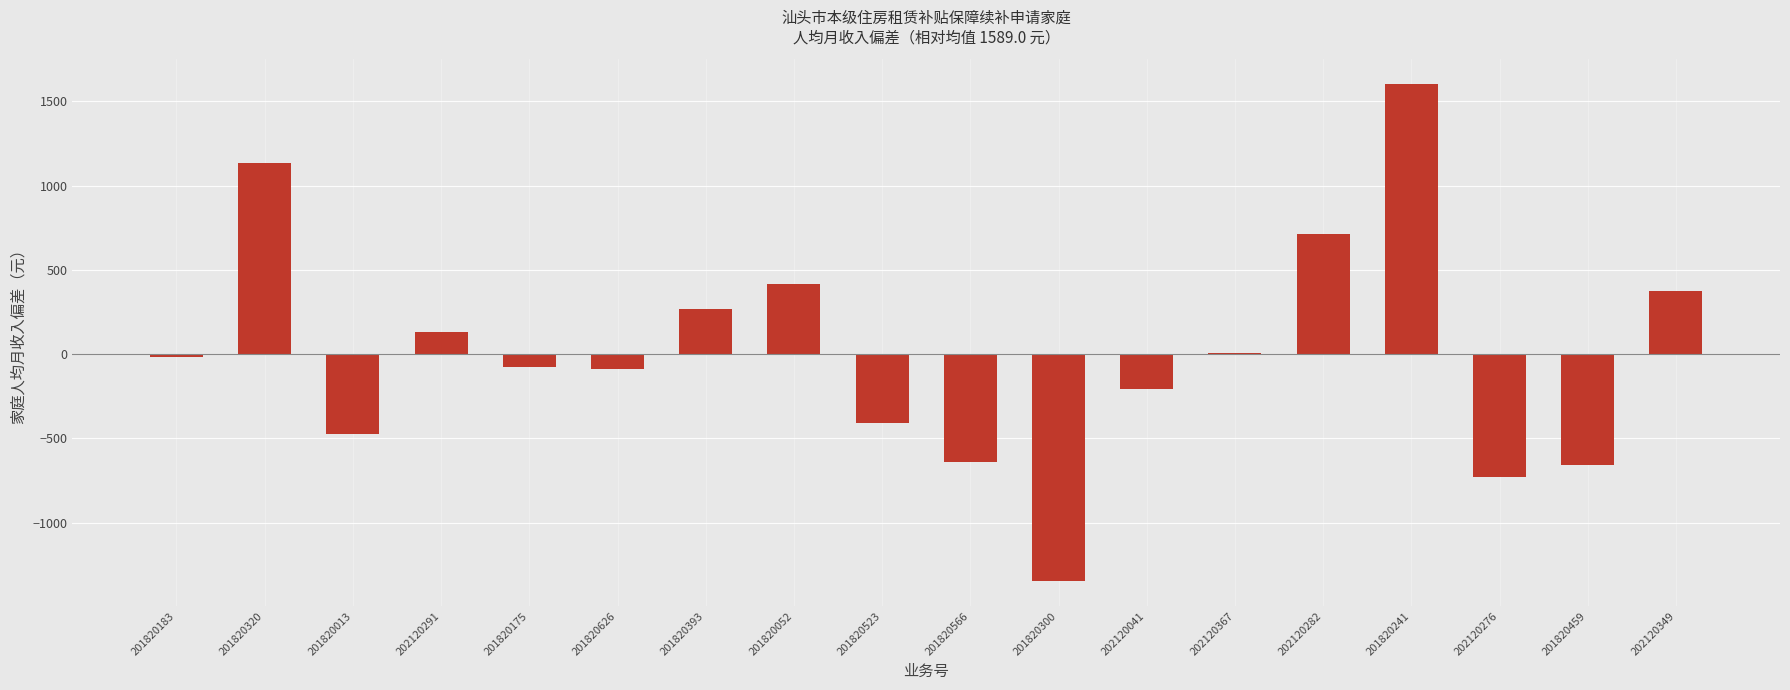

True or false: the data shows 424.3 at 201820393.

False